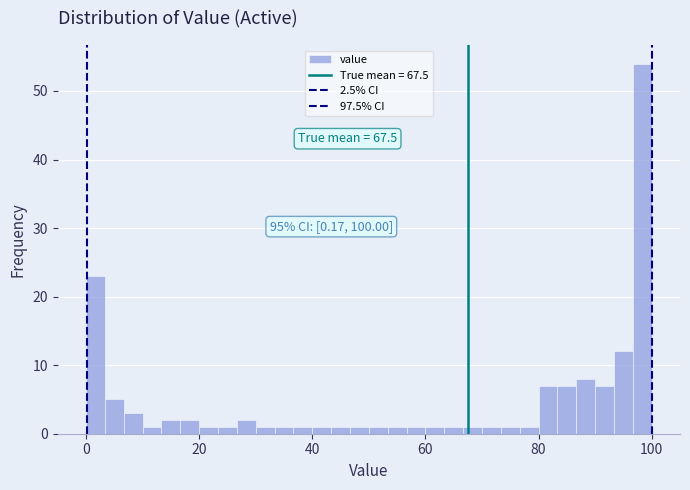

Read against the x-axis, roughly where is the centre of the tallest bar?

98